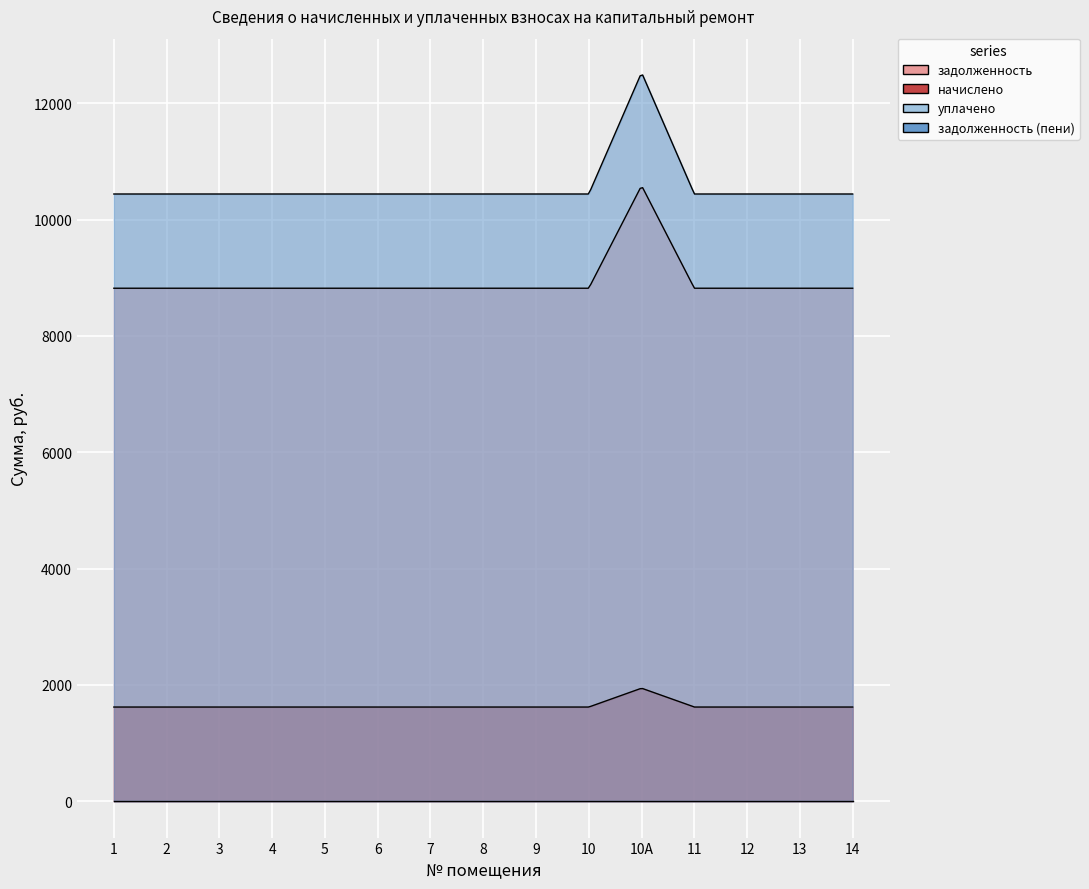

What position from the right is 3?

13